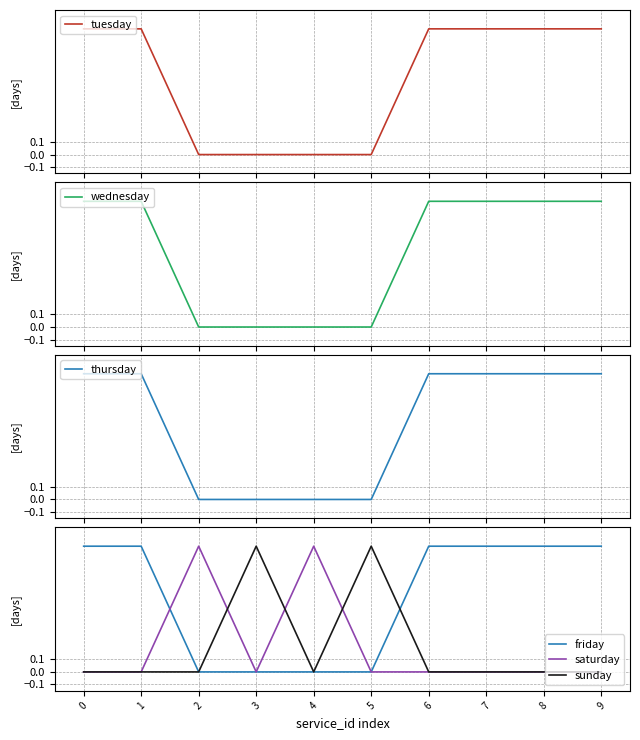

How many times do saturday and sunday cross each other?

3